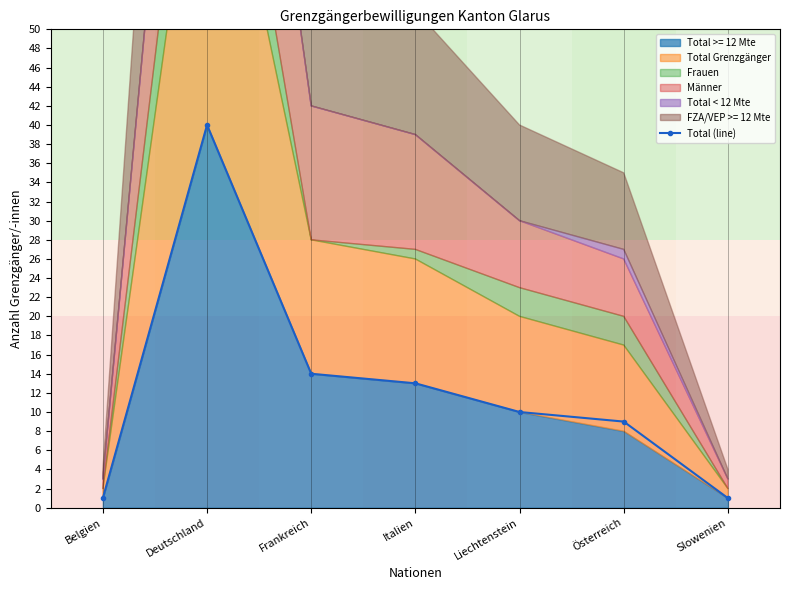

Read the value at Österreich, to the nearest 5.

10